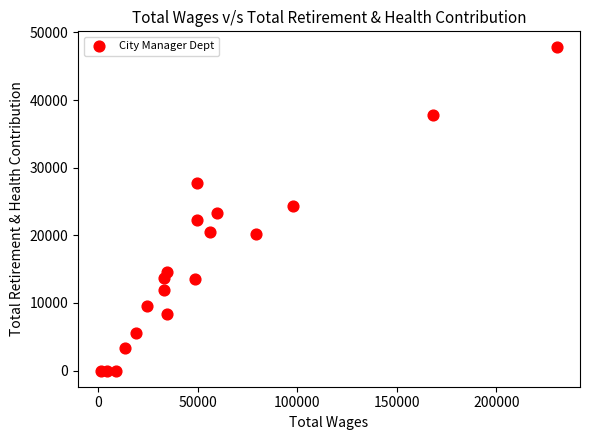

What is the range of Y values (max minus min)?

47769